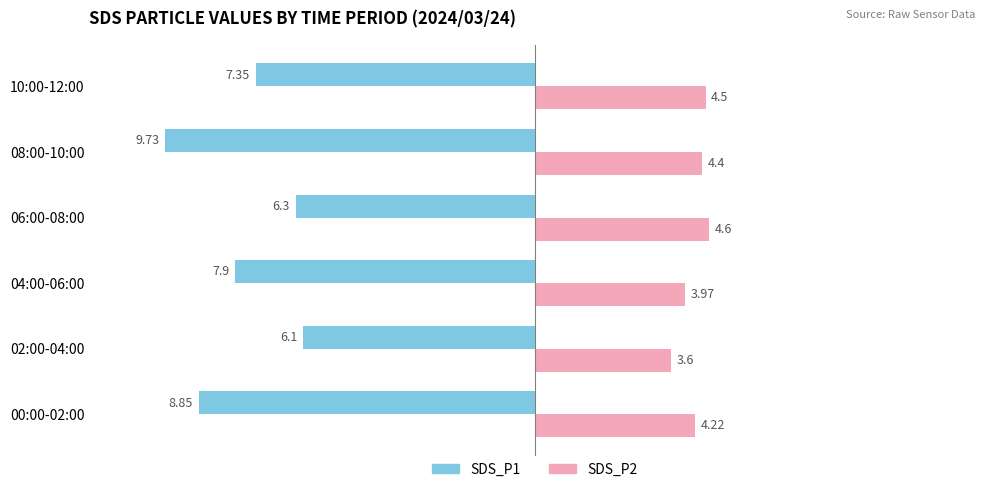

What is the highest value of the SDS_P1 series?

-6.1